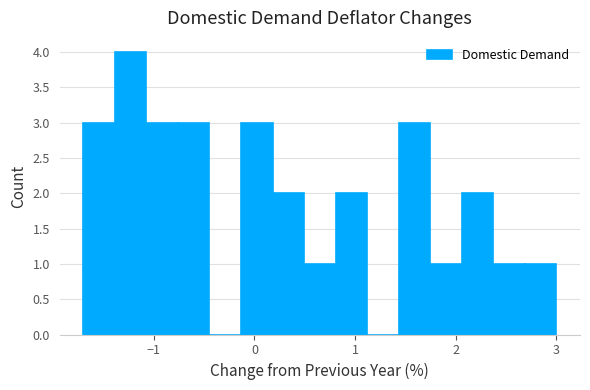

Around what value on the x-axis is the tallest bar? Give the approximate position of its centre, as read against the axis.

-1.2